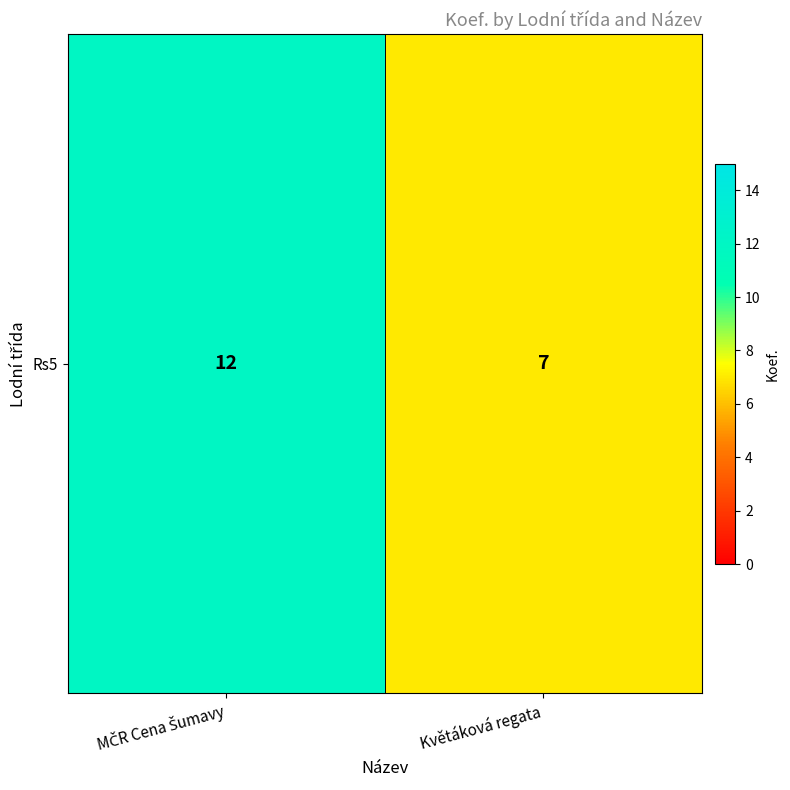

The chart shows a value of 4 at Květáková regata. True or false?

False